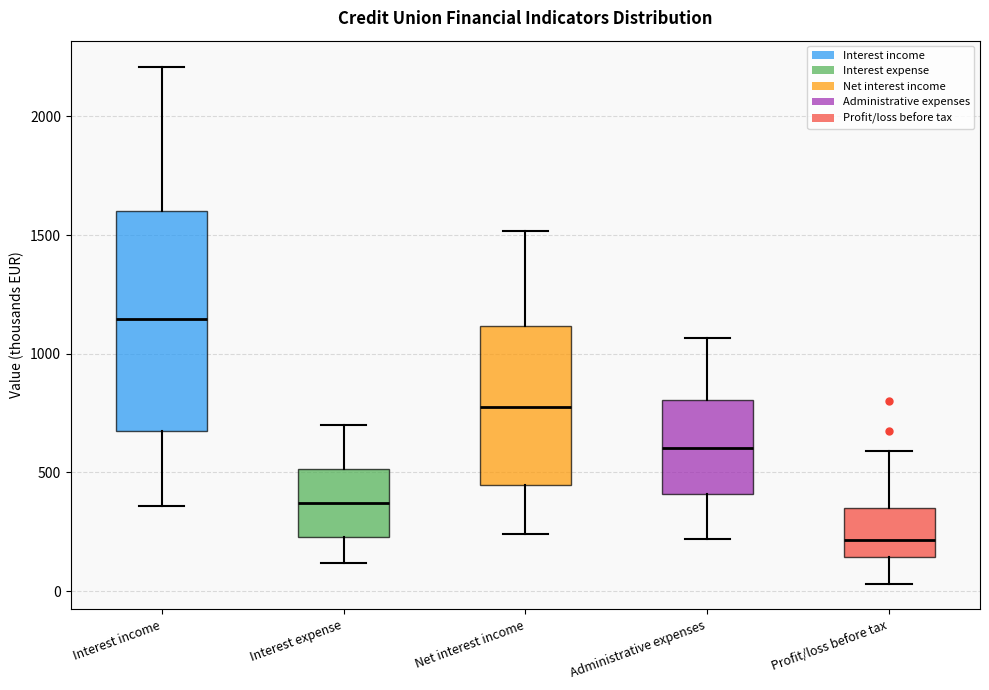

Reading left to right, read every box against the y-axis: the position of its median line, the range the box covers, and the ends of its whiskers. The values are not printed on the chart, so give them approximately, as read against the axis.

Interest income: median 1150, box 650 to 1600, whiskers 350 to 2200
Interest expense: median 350, box 250 to 500, whiskers 100 to 700
Net interest income: median 800, box 450 to 1100, whiskers 250 to 1500
Administrative expenses: median 600, box 400 to 800, whiskers 200 to 1050
Profit/loss before tax: median 200, box 150 to 350, whiskers 50 to 600